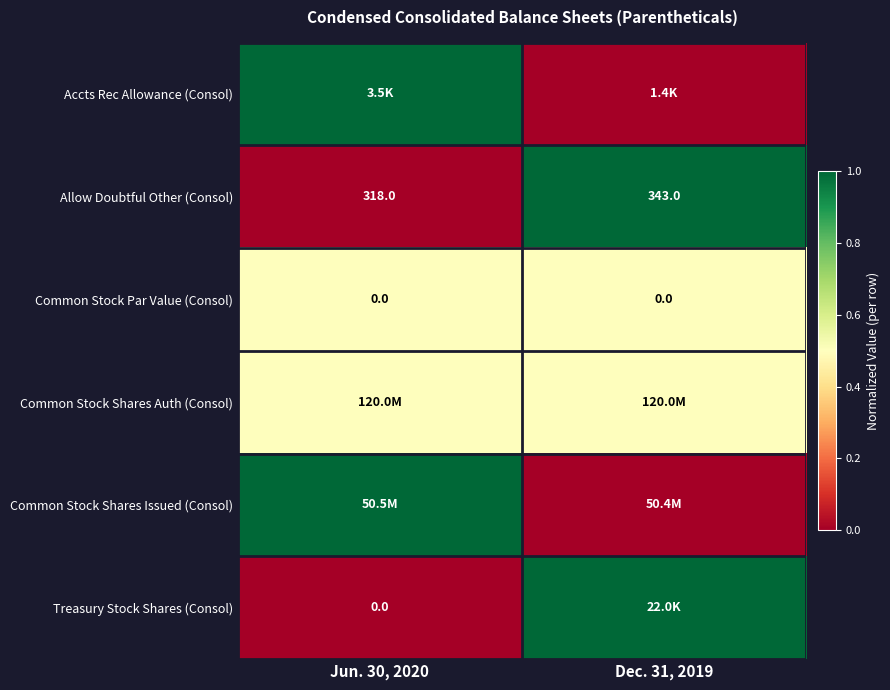

Read the Allow Doubtful Other (Consol) value at Dec. 31, 2019.

343.0